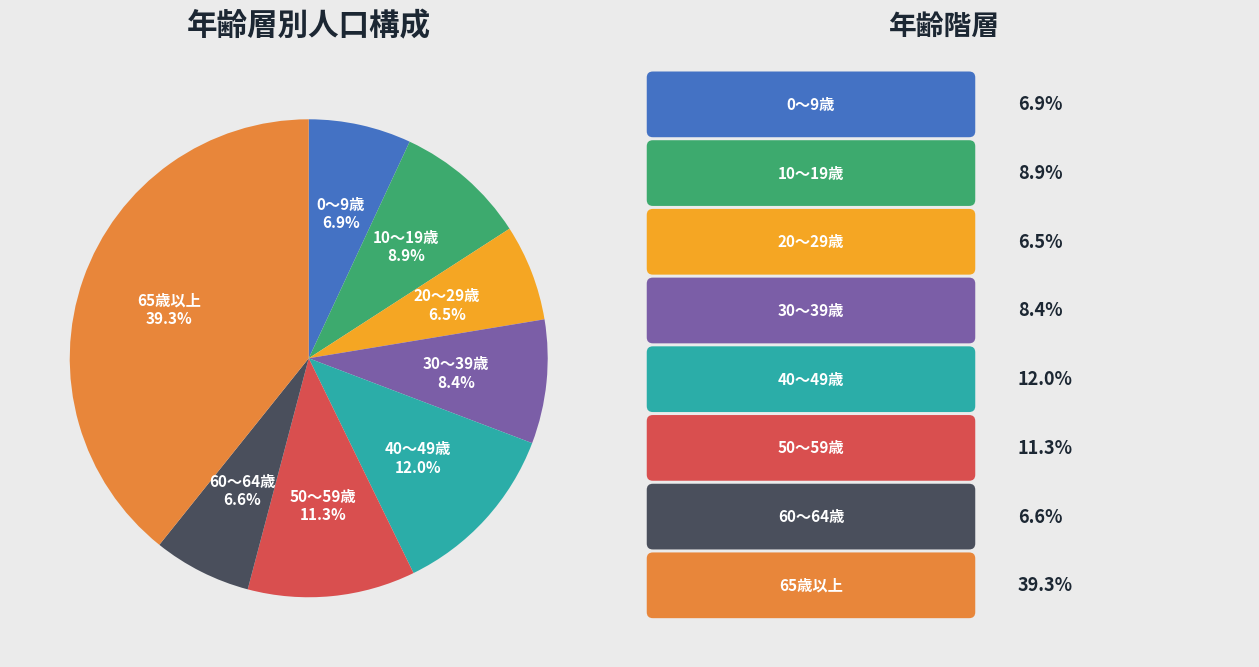

How many segments does this pie chart have?

8